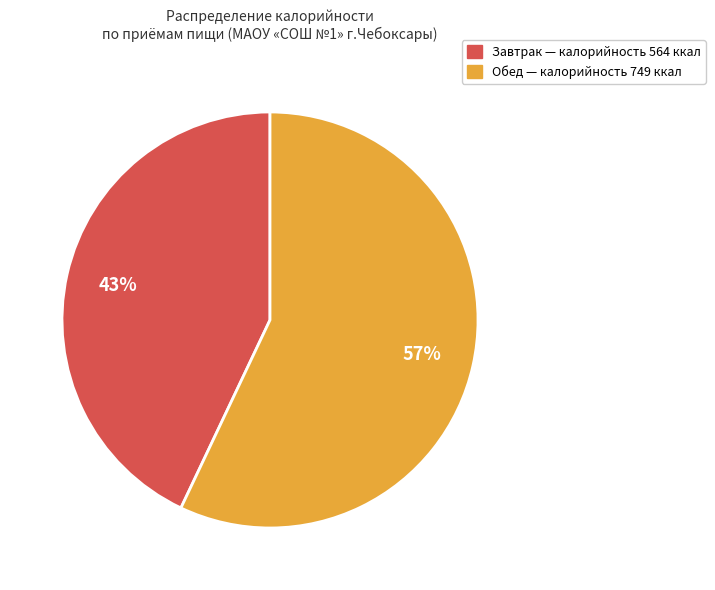

Rank the categories by value from lowest to highest.

Завтрак, Обед